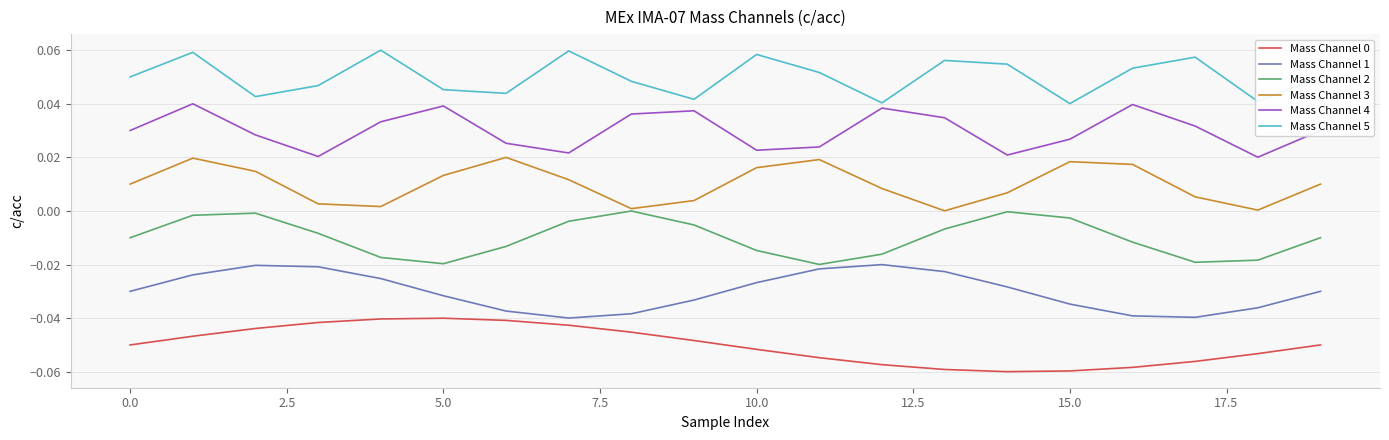

Which series has the largest total across all categories?

Mass Channel 5